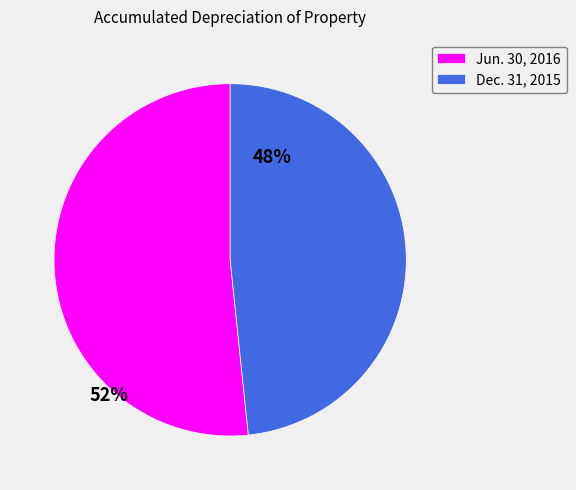

Rank the categories by value from highest to lowest.

Jun. 30, 2016, Dec. 31, 2015